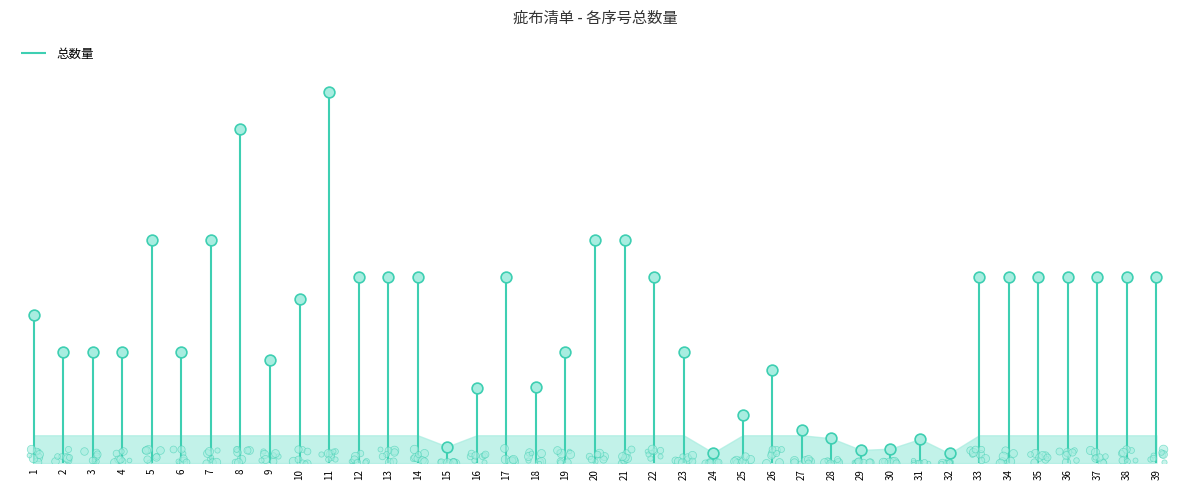

Approximately how many times larger is the value at 16 compared to 32?

7.8